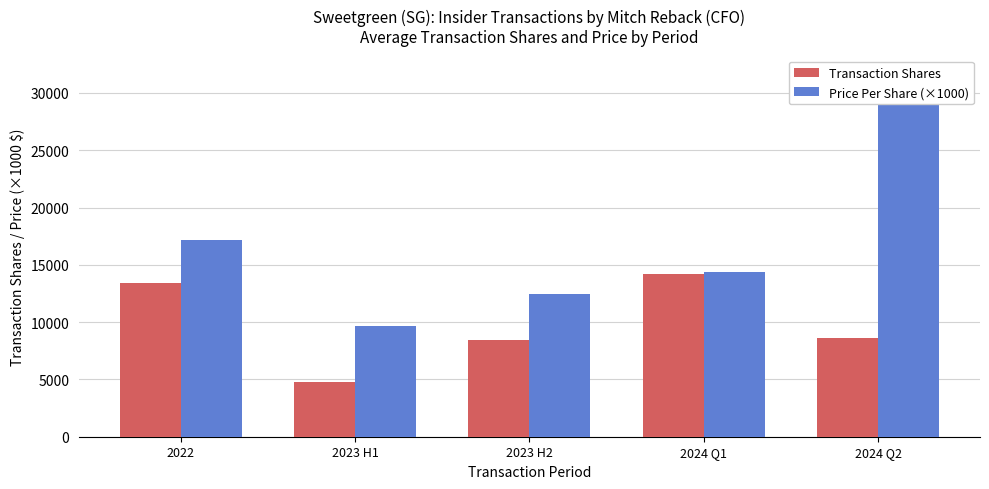

Where is Price Per Share (×1000) nearest to the value 20655?

2022